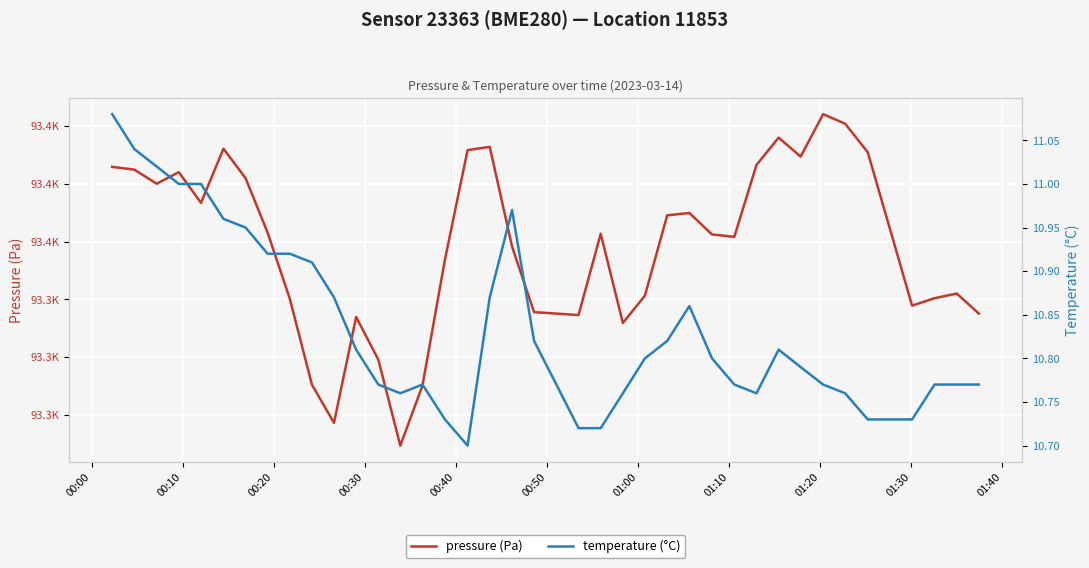

True or false: pressure (Pa) and temperature (°C) cross at least once.

False